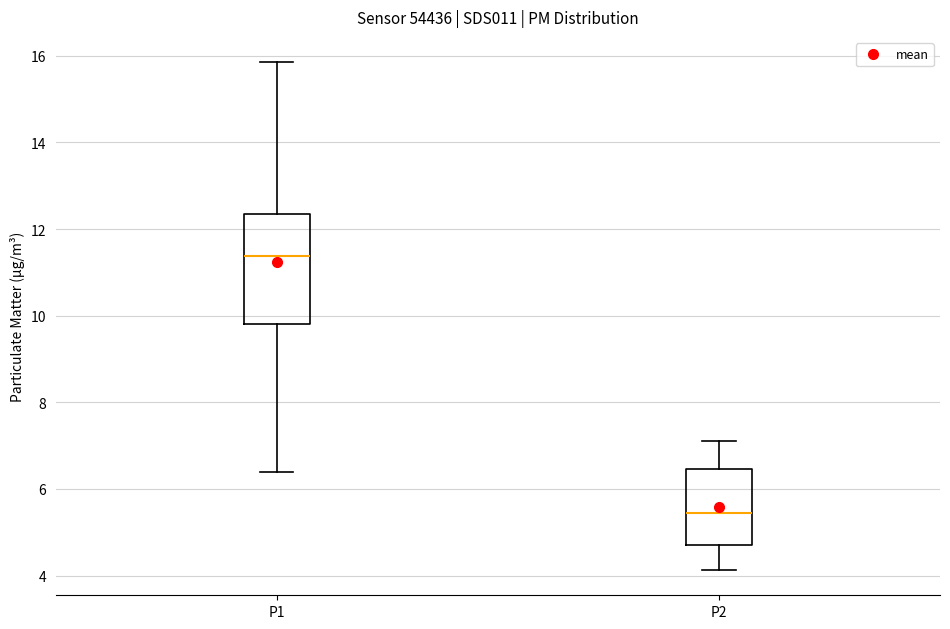

Comparing the boxes themselves (not the whiskers), which one is the tallest?

P1